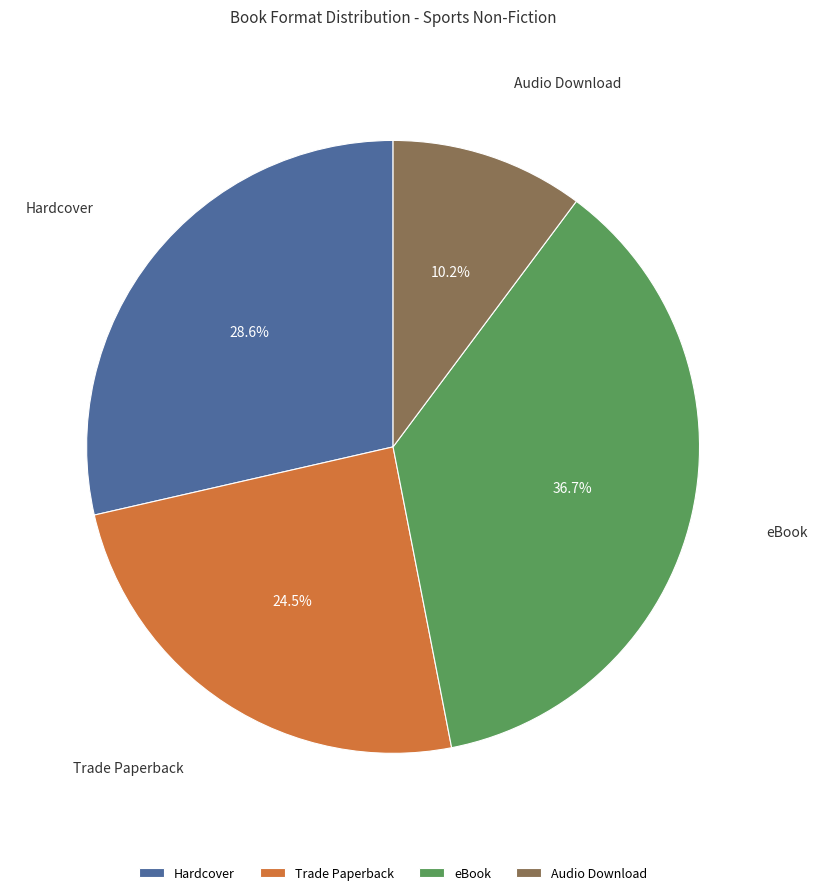

How many segments does this pie chart have?

4